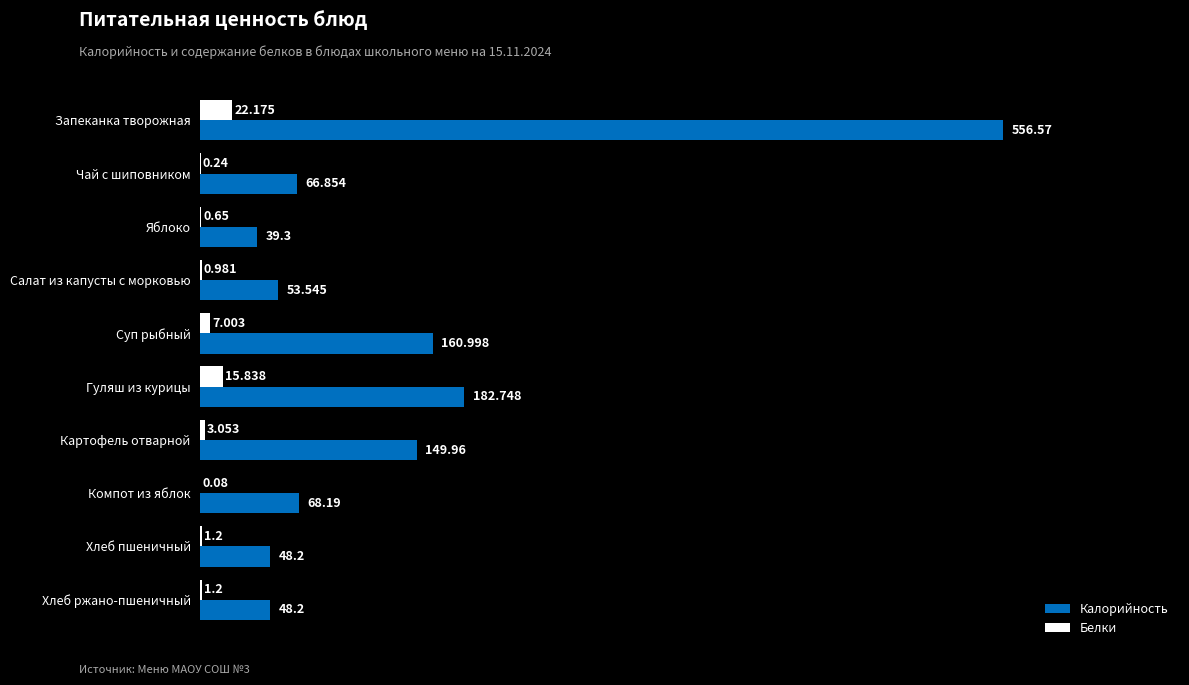

At which label is Калорийность closest to 297?

Гуляш из курицы